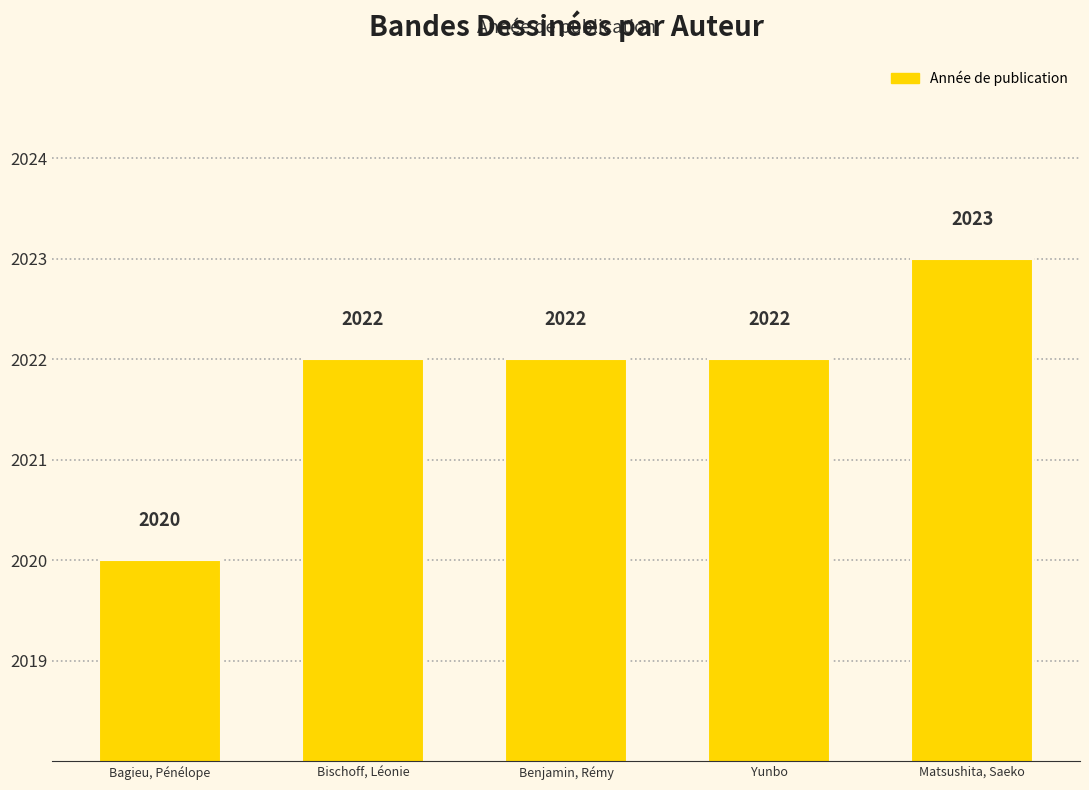

Does the chart contain any negative values?

No